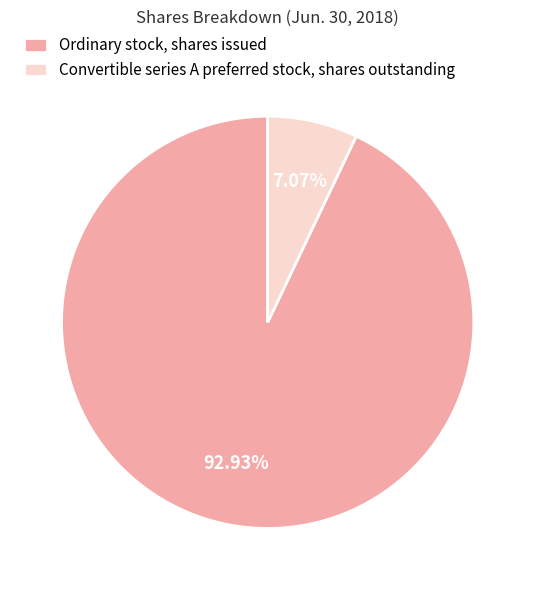

What percentage is the Ordinary stock, shares issued slice, to the nearest percent?

93%